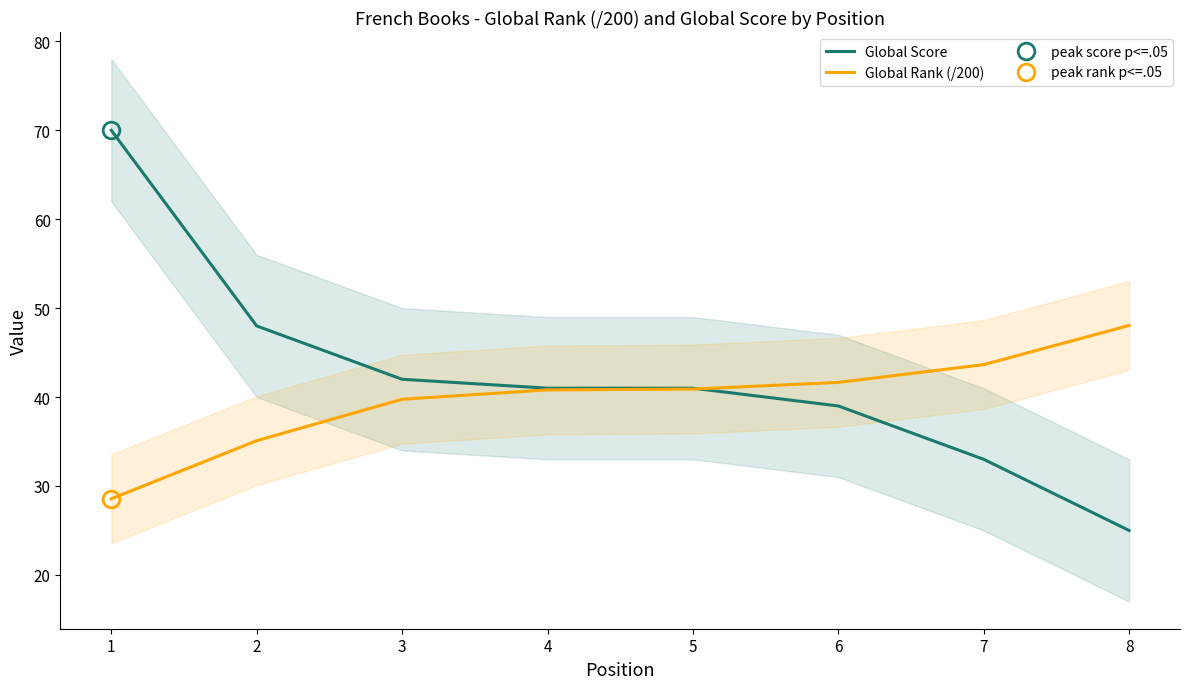

At 5, list the series in order from smallest to largest.

Global Rank (/200), Global Score